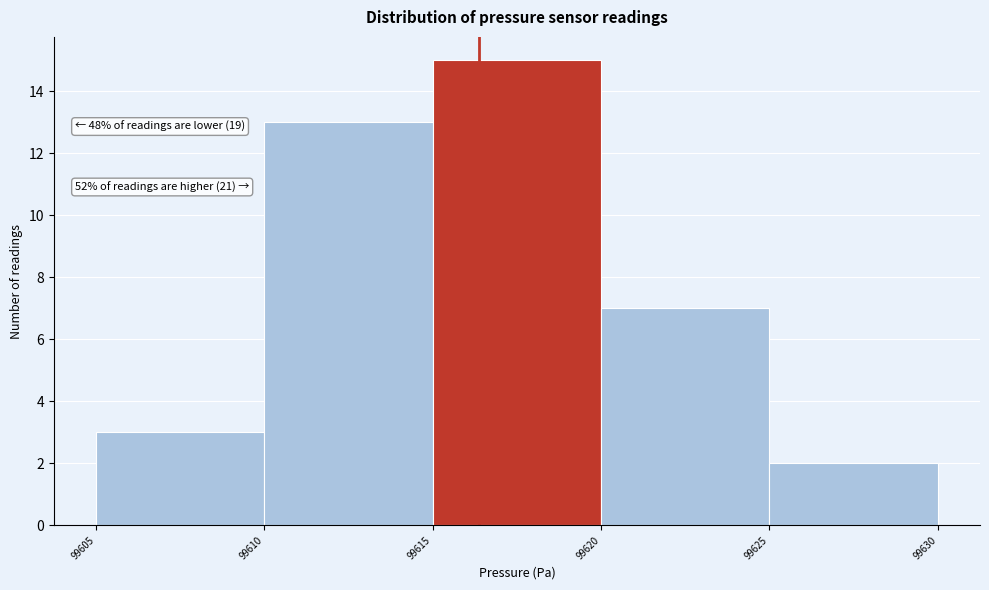

Over which range of the x-axis is the bar tallest?

99615 to 99620